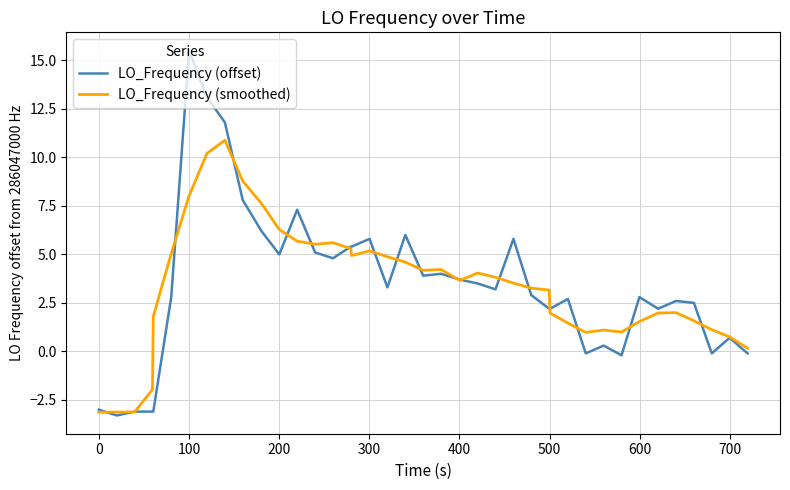

What is the sum of all LO_Frequency (smoothed) values?

134.5